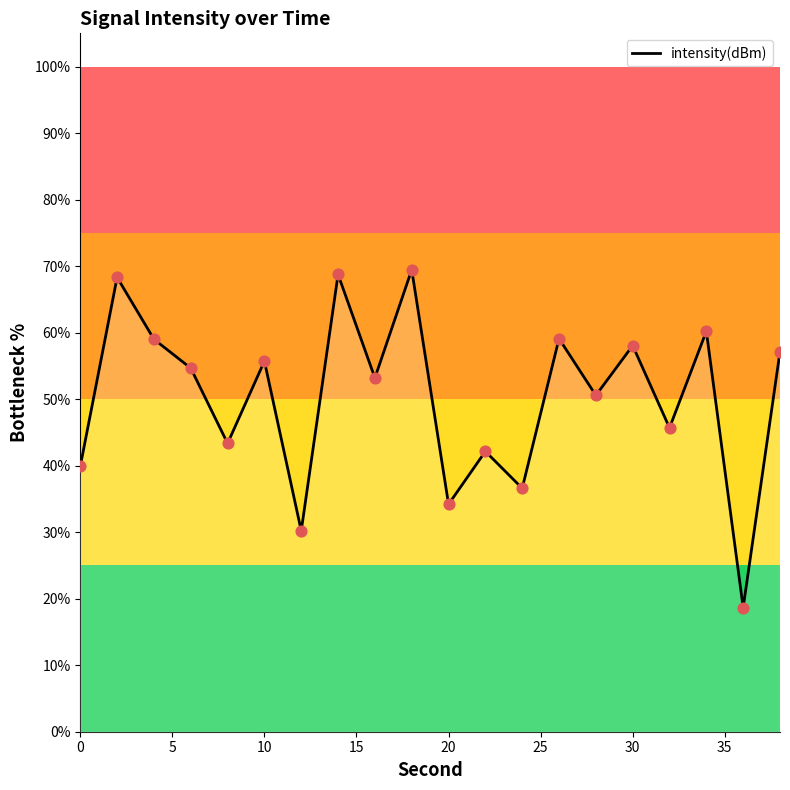

What is the smallest value displayed?

18.7